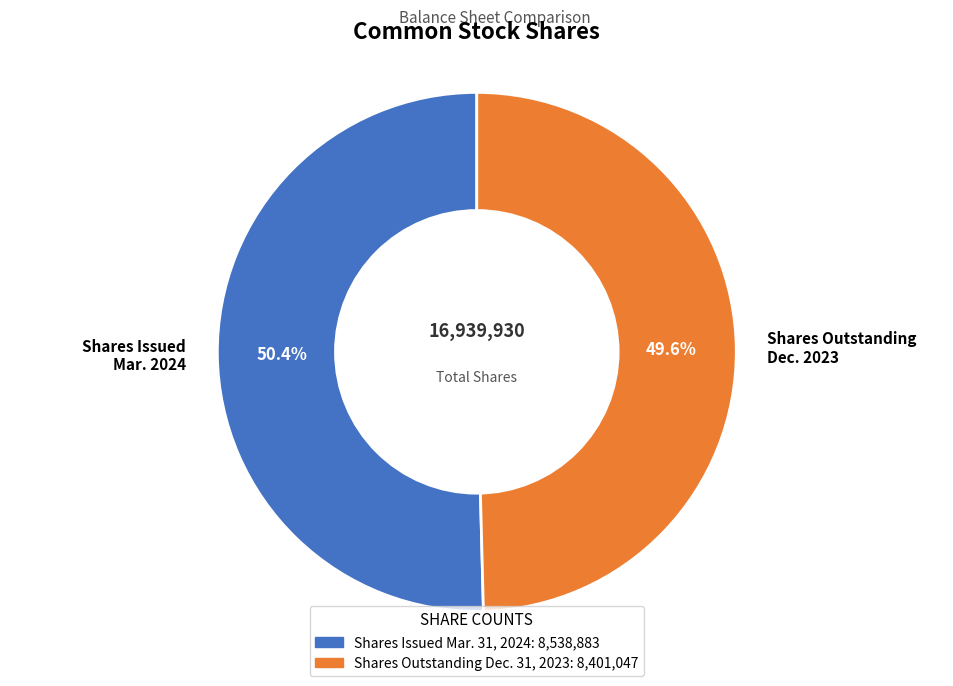

Approximately how many times larger is the value at Shares Issued Mar. 2024 compared to Shares Outstanding Dec. 2023?

1.0